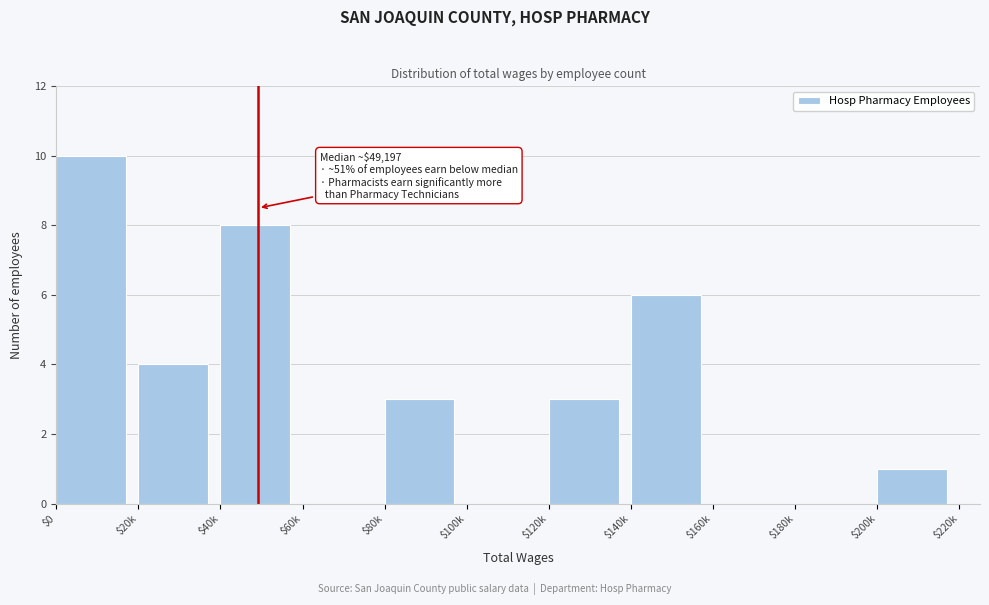

What is the sum of all values?

35